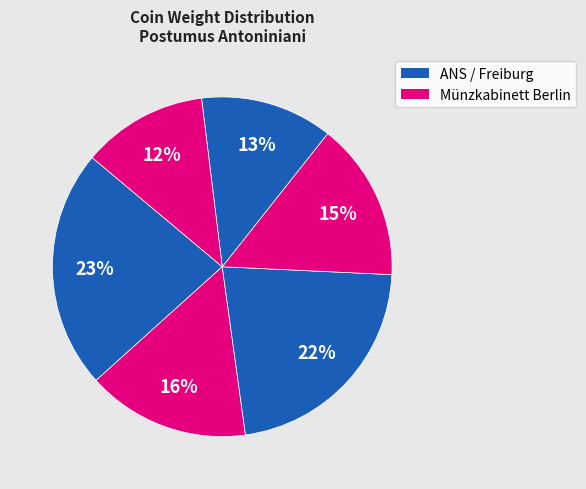

To the nearest percent, what is the average slice percentage?

17%